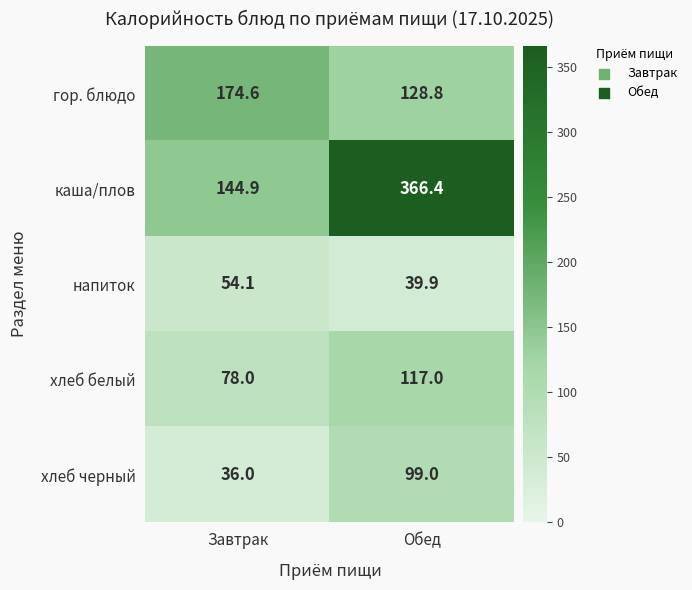

At Обед, list the series in order from largest to smallest.

каша/плов, гор. блюдо, хлеб белый, хлеб черный, напиток